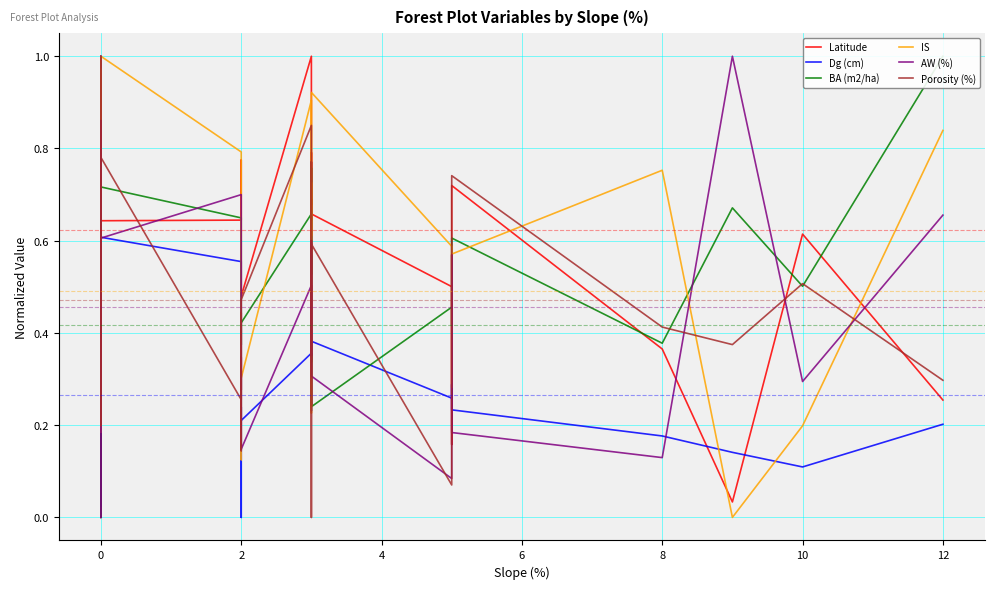

True or false: AW (%) and IS cross at least once.

True